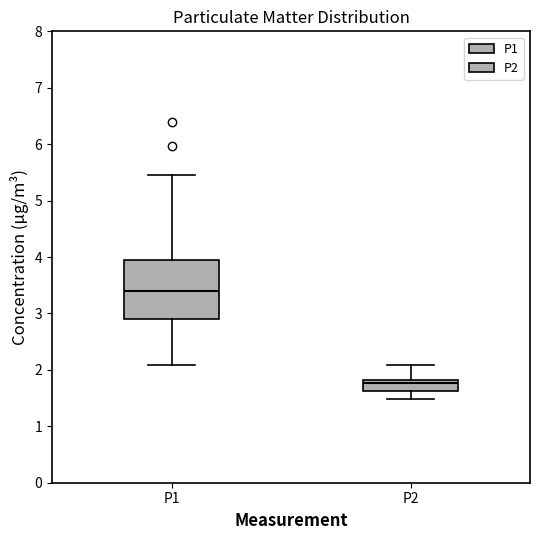

Where is the upper edge of the box for P2 on the y-axis? The values are not printed on the chart, so give them approximately, as read against the axis.

1.8